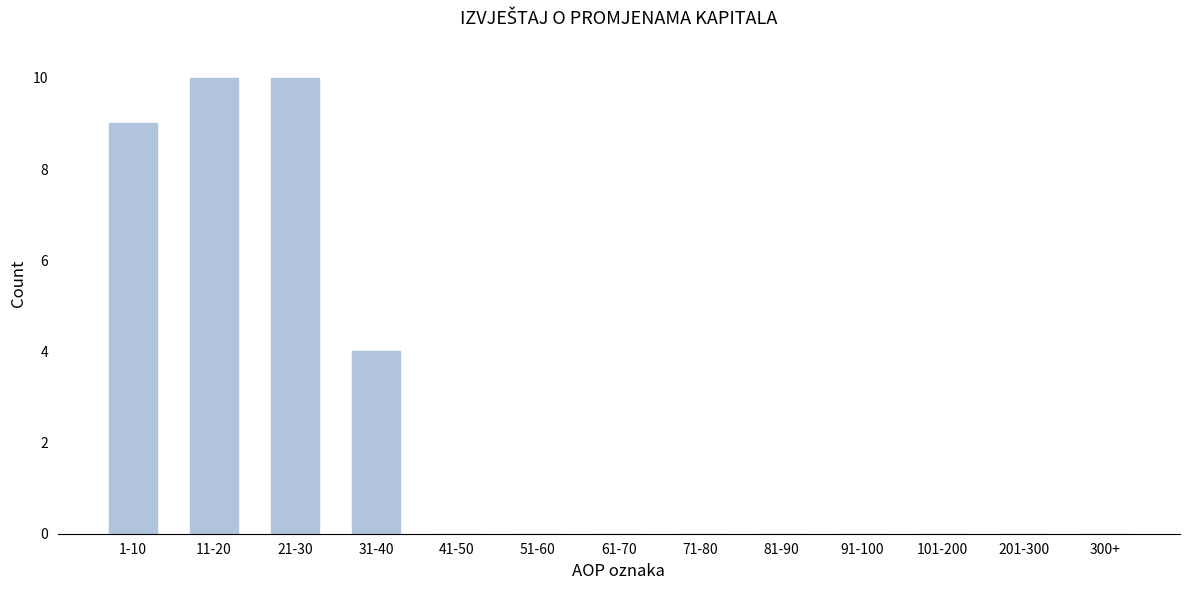

Reading right to left, extract all data points from this chart.

300+=0	201-300=0	101-200=0	91-100=0	81-90=0	71-80=0	61-70=0	51-60=0	41-50=0	31-40=4	21-30=10	11-20=10	1-10=9